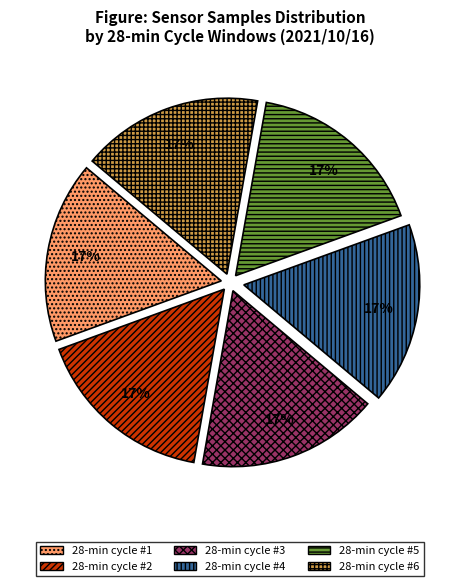

How many segments does this pie chart have?

6